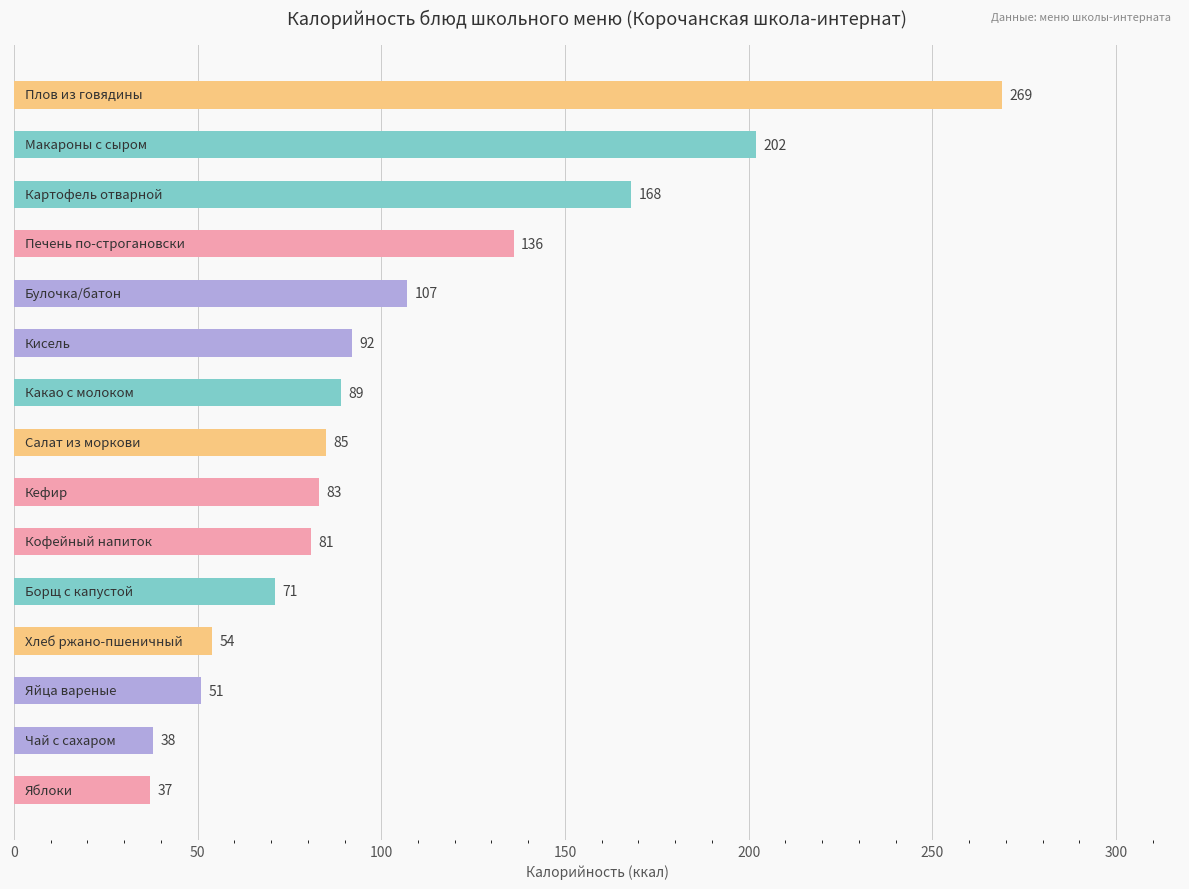

What is the average value?

104